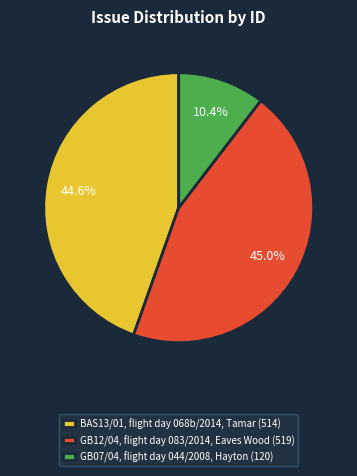

To the nearest percent, what portion does BAS13/01, flight day 068b/2014, Tamar represent?

45%